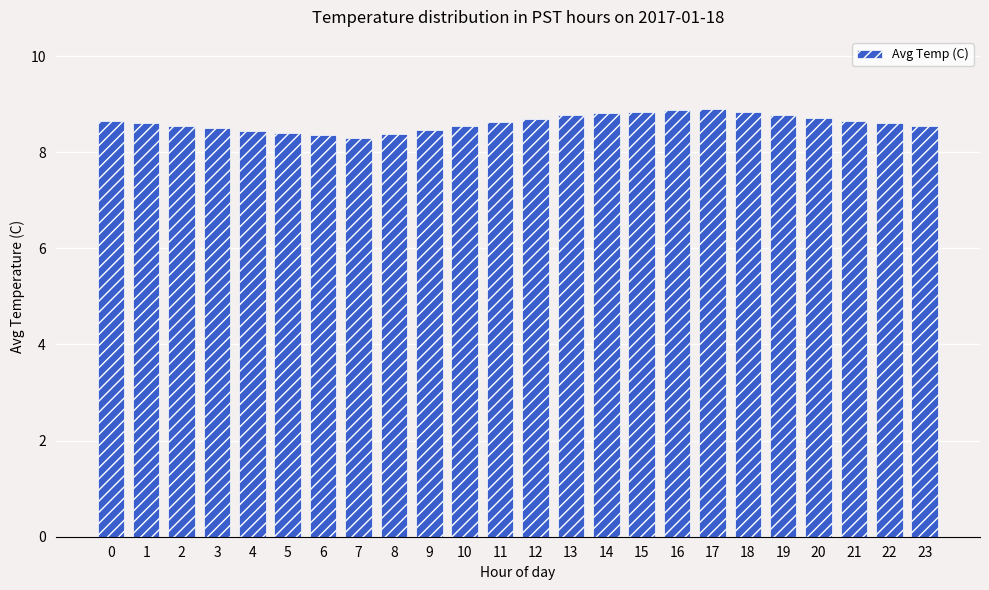

The chart shows a value of 14.6 at 13. True or false?

False